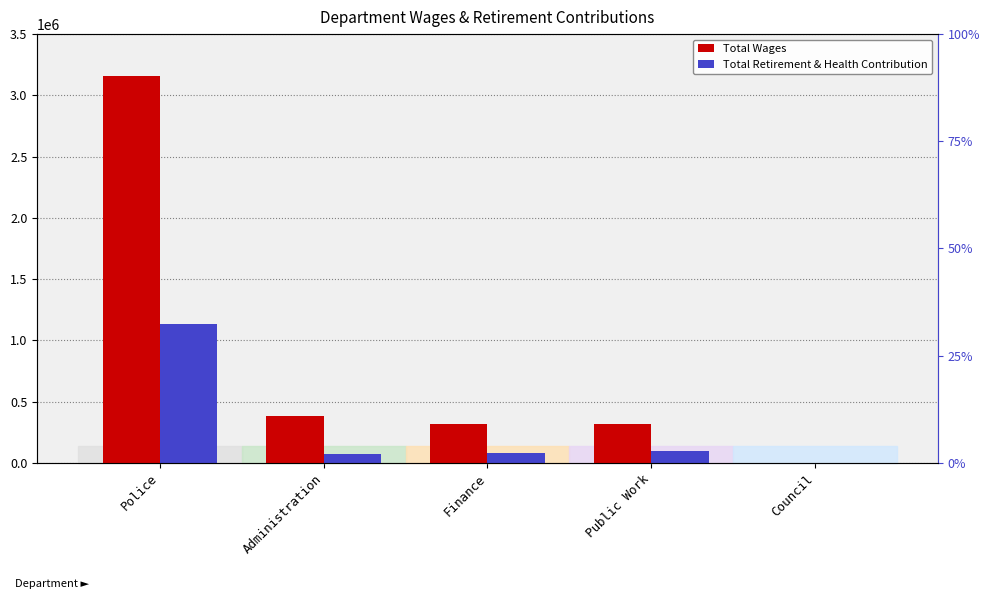

What is the approximate value of Total Wages at Finance, to the nearest 100?

317000